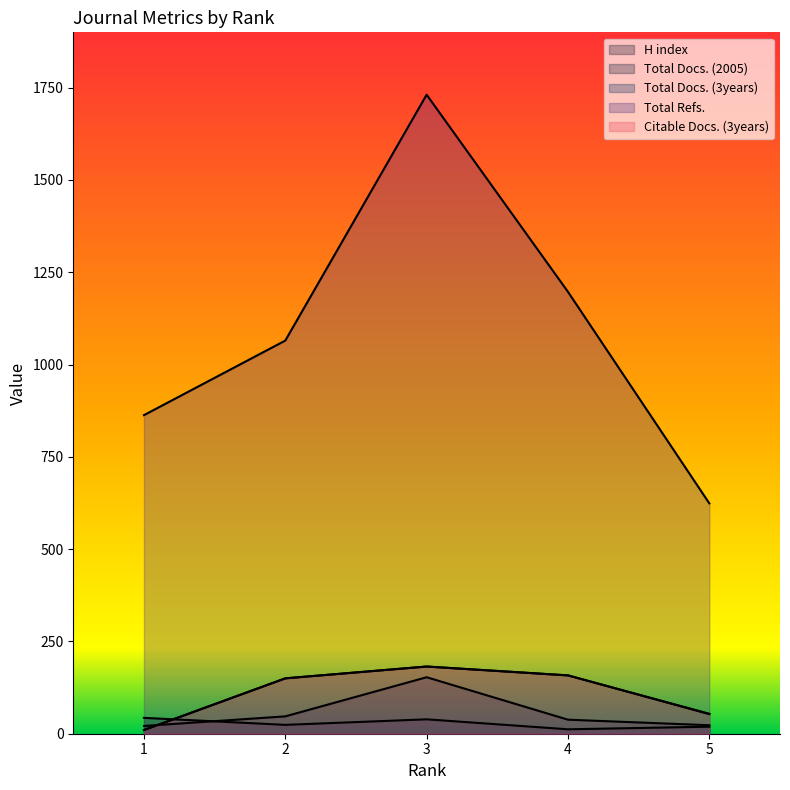

At how many categories does at least one series exceed 469?

5